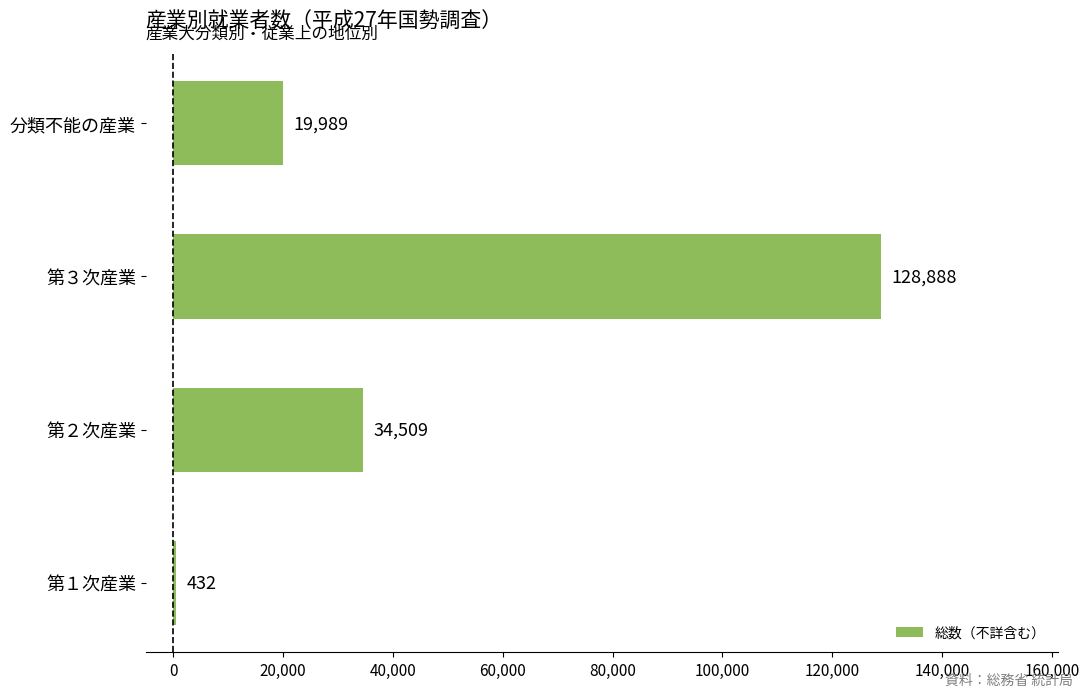

Which has a higher value, 第３次産業 or 第１次産業?

第３次産業